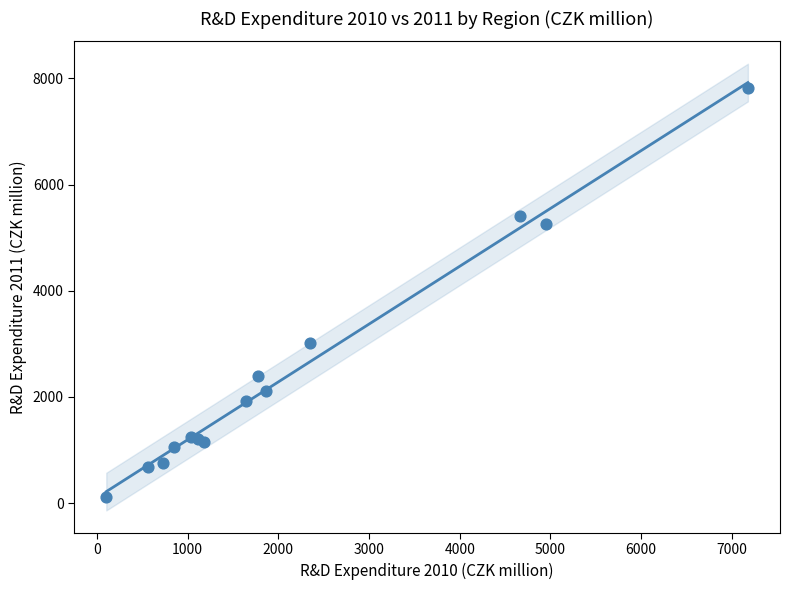

What Y value in the scatter plot is closest to 3968?

3007.5